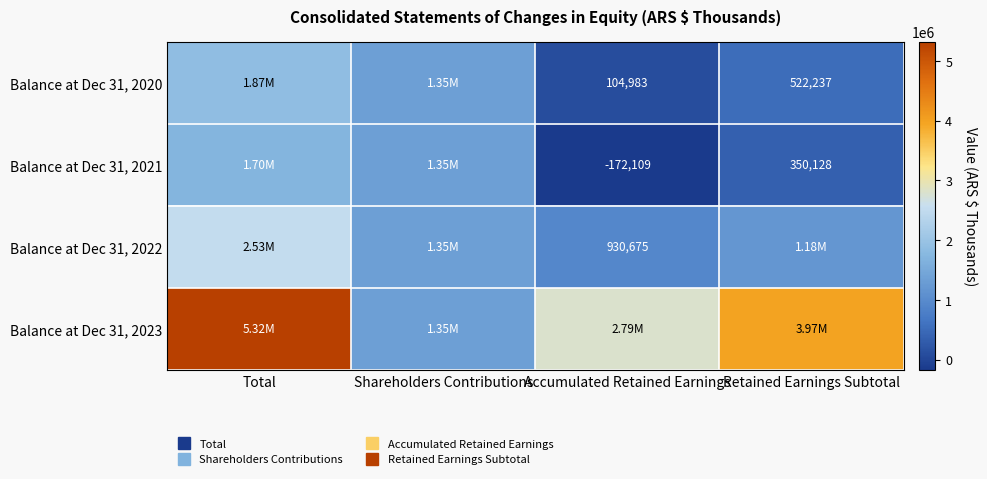

What is the difference between the highest and lowest values at Retained Earnings Subtotal?

3624204